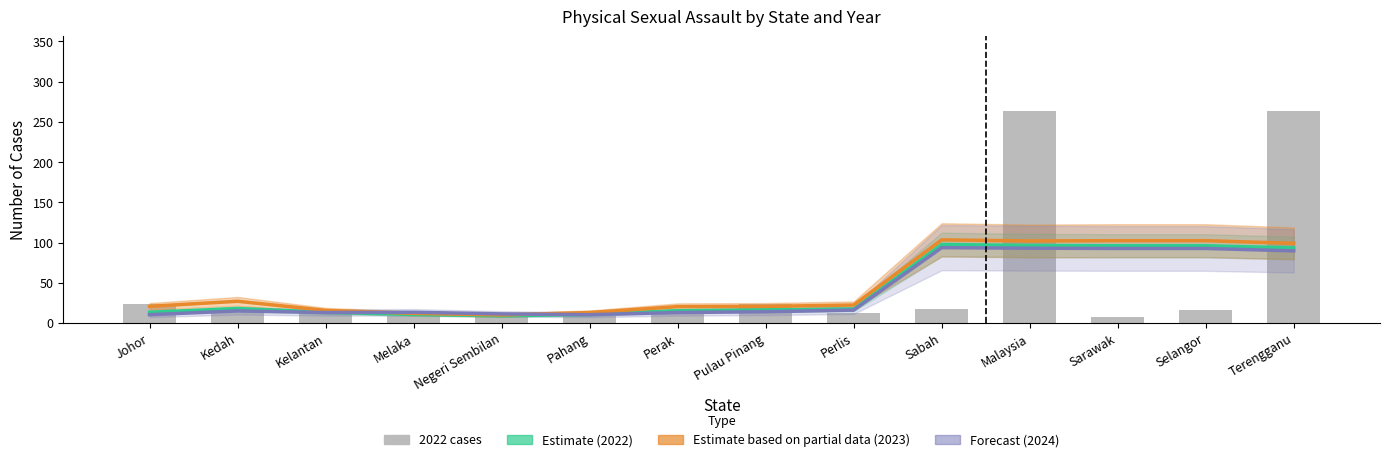

How many data points in Forecast (2024) are above 14?

7